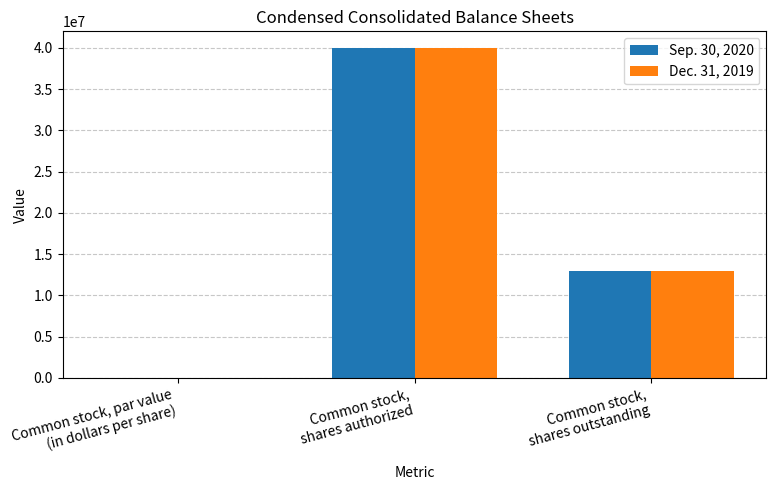

Does the chart contain stacked bars?

No